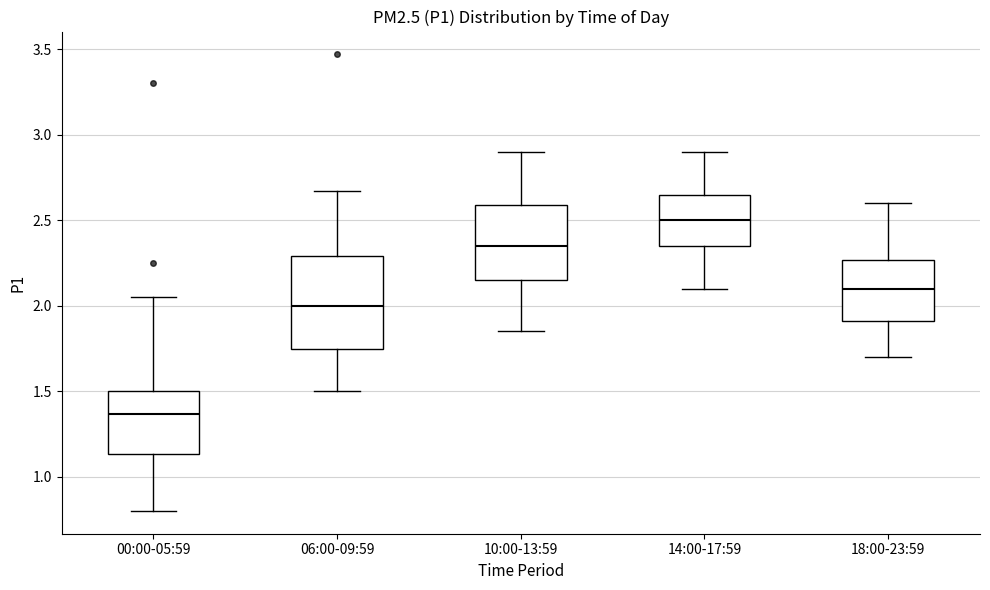

Reading left to right, read every box against the y-axis: the position of its median line, the range the box covers, and the ends of its whiskers. The values are not printed on the chart, so give them approximately, as read against the axis.

00:00-05:59: median 1.35, box 1.15 to 1.50, whiskers 0.80 to 2.05
06:00-09:59: median 2.00, box 1.75 to 2.30, whiskers 1.50 to 2.65
10:00-13:59: median 2.35, box 2.15 to 2.60, whiskers 1.85 to 2.90
14:00-17:59: median 2.50, box 2.35 to 2.65, whiskers 2.10 to 2.90
18:00-23:59: median 2.10, box 1.90 to 2.25, whiskers 1.70 to 2.60